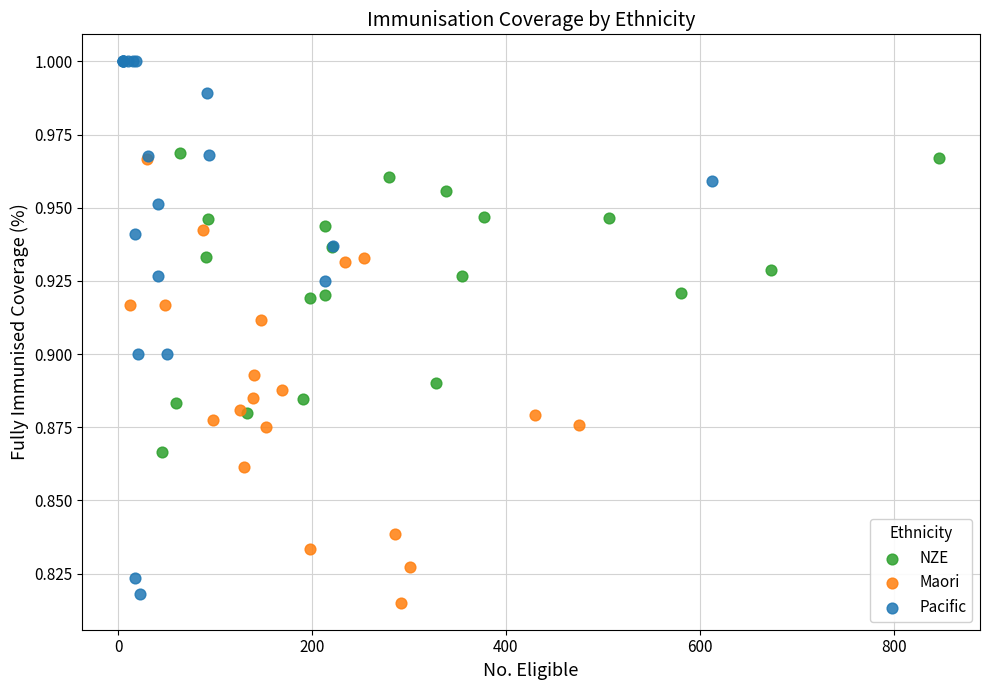

Which series reaches the minimum Y coordinate?

Maori